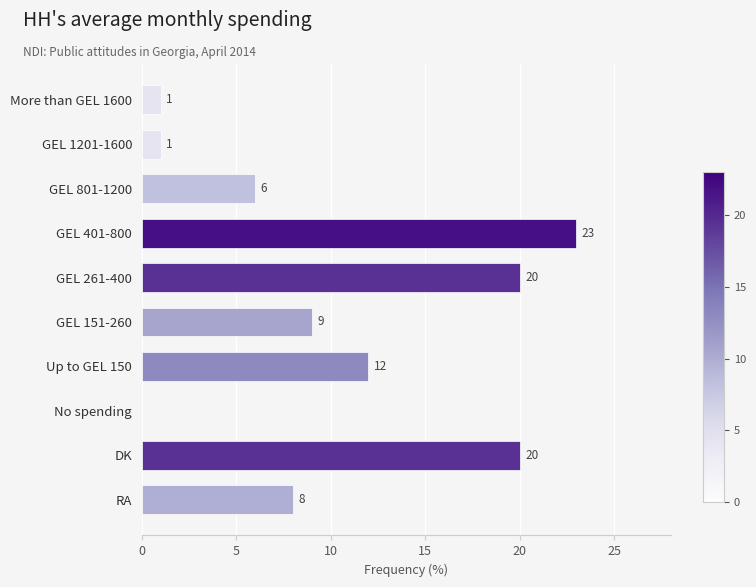

Is it true that the value at More than GEL 1600 is 2?

False